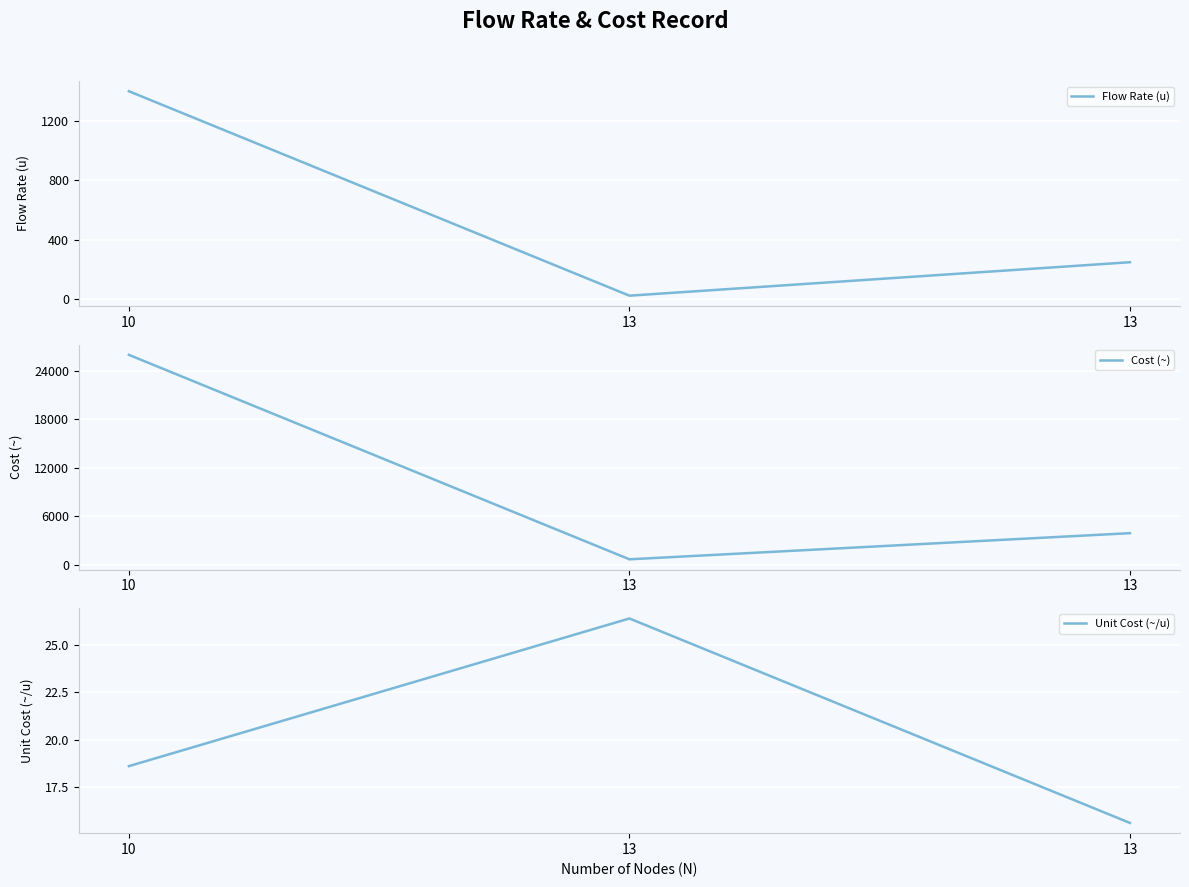

Which category has the highest value across all series?

10